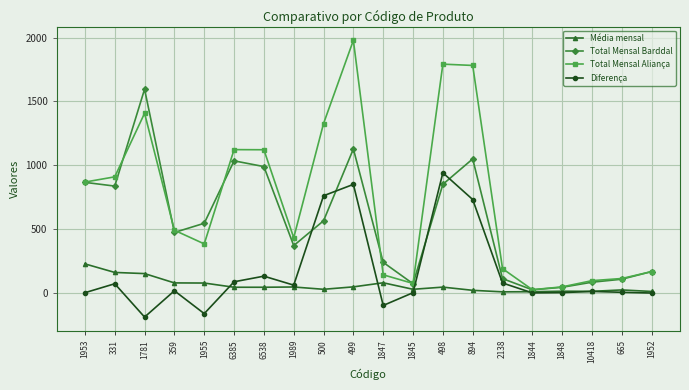

True or false: Total Mensal Aliança has more than 1 points higher than both neighbors.

True